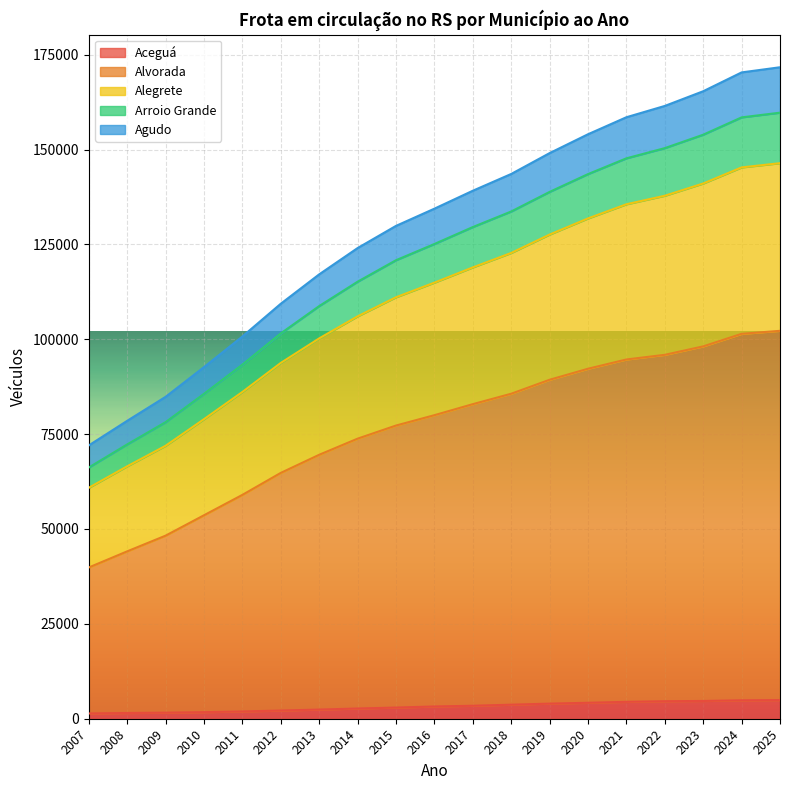

What is the highest value of the Aceguá series?

4912